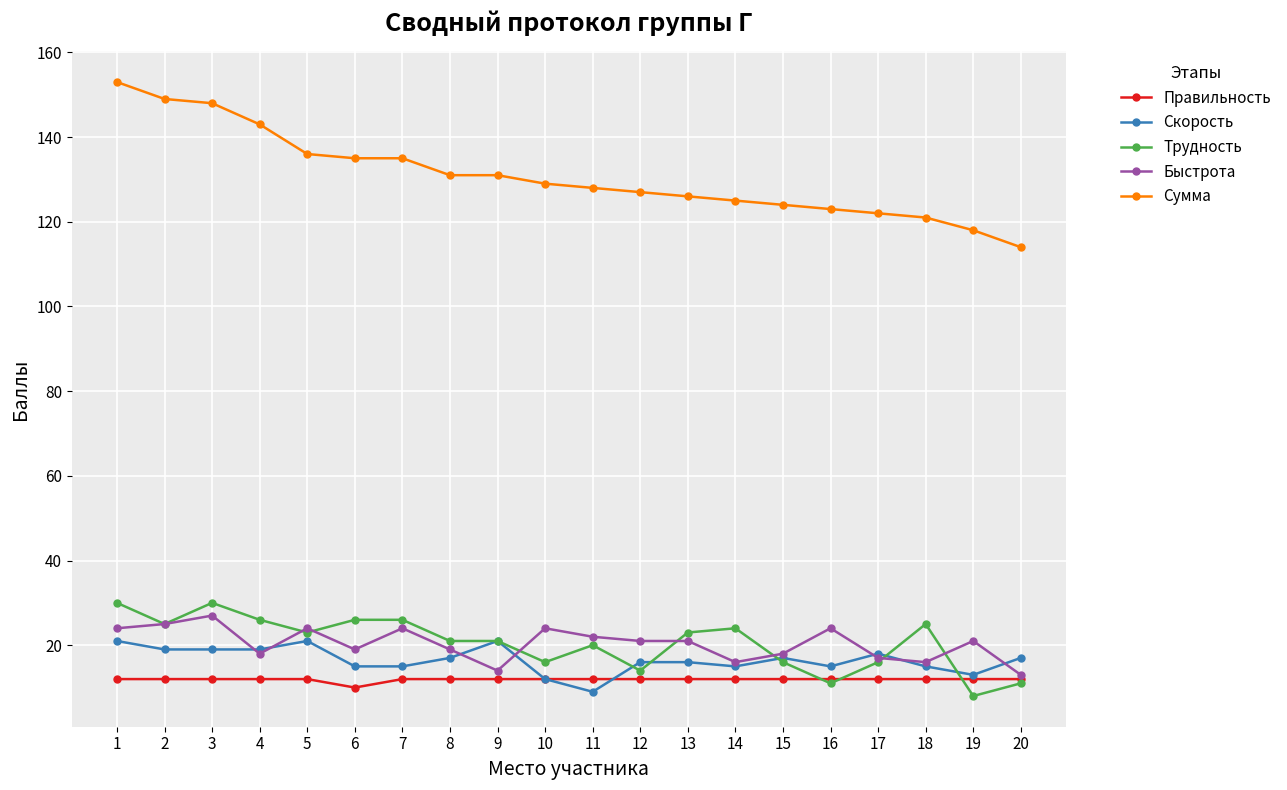

At how many categories does at least one series exceed 111?

20